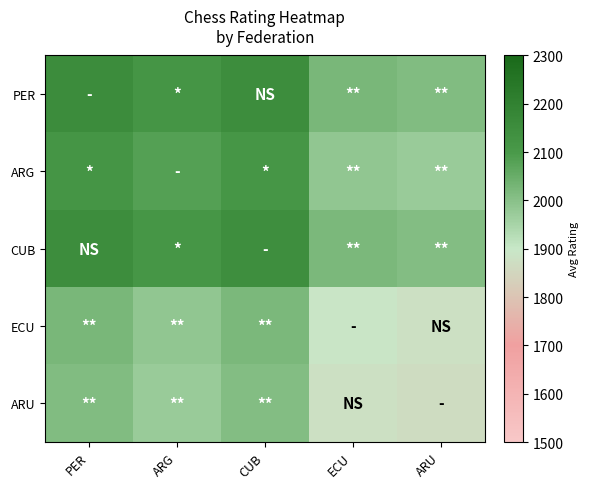

Reading left to right, transcribe all the data shown in this chart.

PER: PER=2155.8	ARG=2118.7	CUB=2151.0	ECU=2023.7	ARU=2011.4
ARG: PER=2118.7	ARG=2081.7	CUB=2114.0	ECU=1986.7	ARU=1974.3
CUB: PER=2151.0	ARG=2114.0	CUB=2146.2	ECU=2018.9	ARU=2006.6
ECU: PER=2023.7	ARG=1986.7	CUB=2018.9	ECU=1891.6	ARU=1879.3
ARU: PER=2011.4	ARG=1974.3	CUB=2006.6	ECU=1879.3	ARU=1867.0